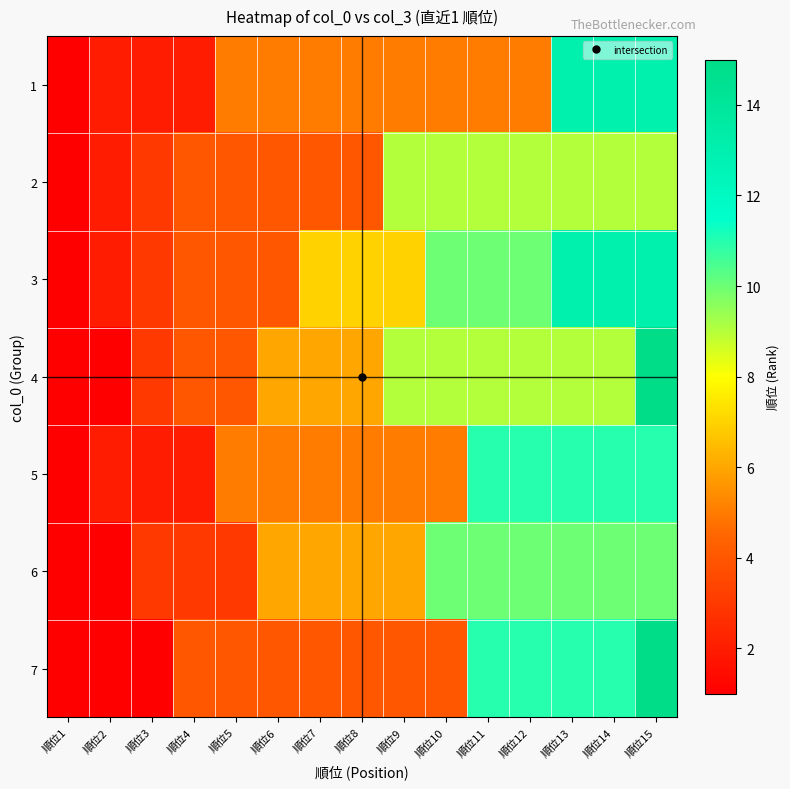

What is the total value across all series at 順位14?

76